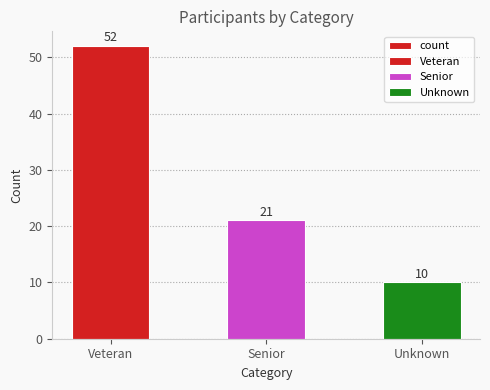

At which category does the chart reach its peak across all series?

Veteran